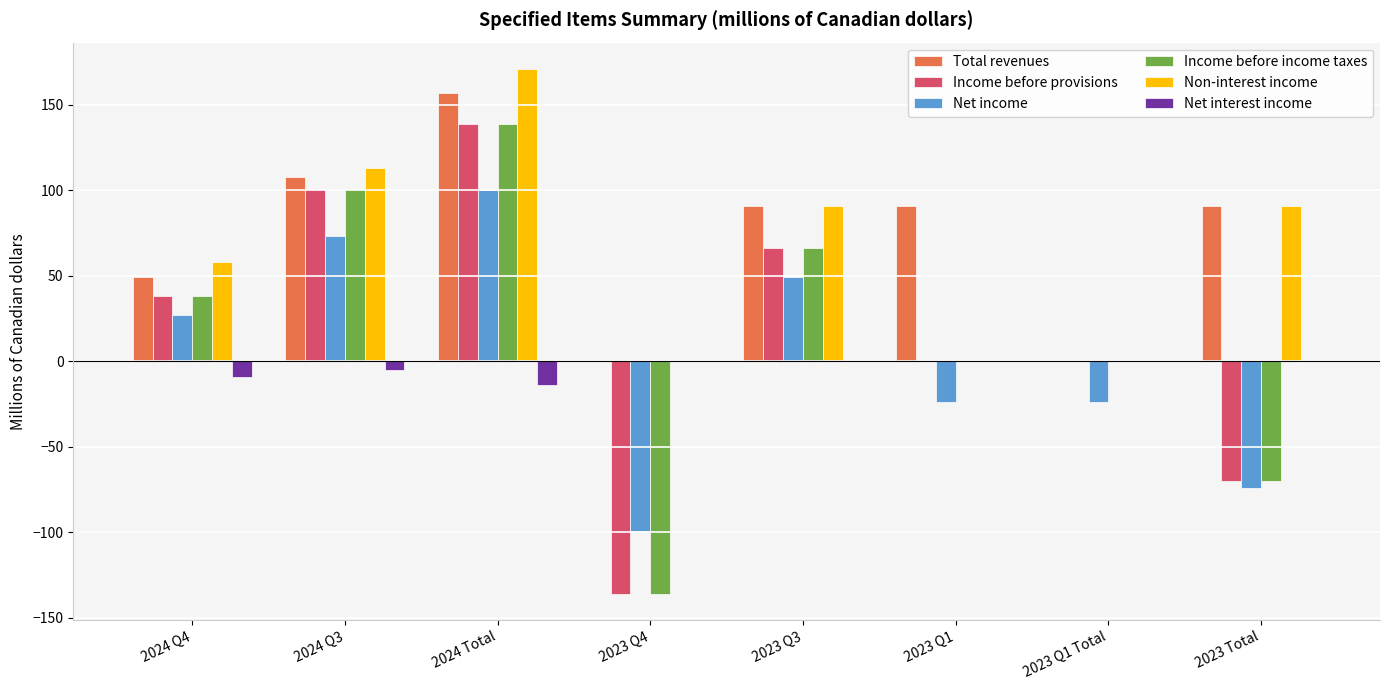

At which category does the chart reach its peak across all series?

2024 Total